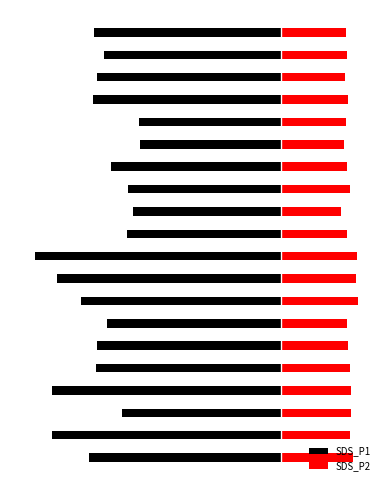

At 12, list the series in order from largest to smallest.

SDS_P2, SDS_P1